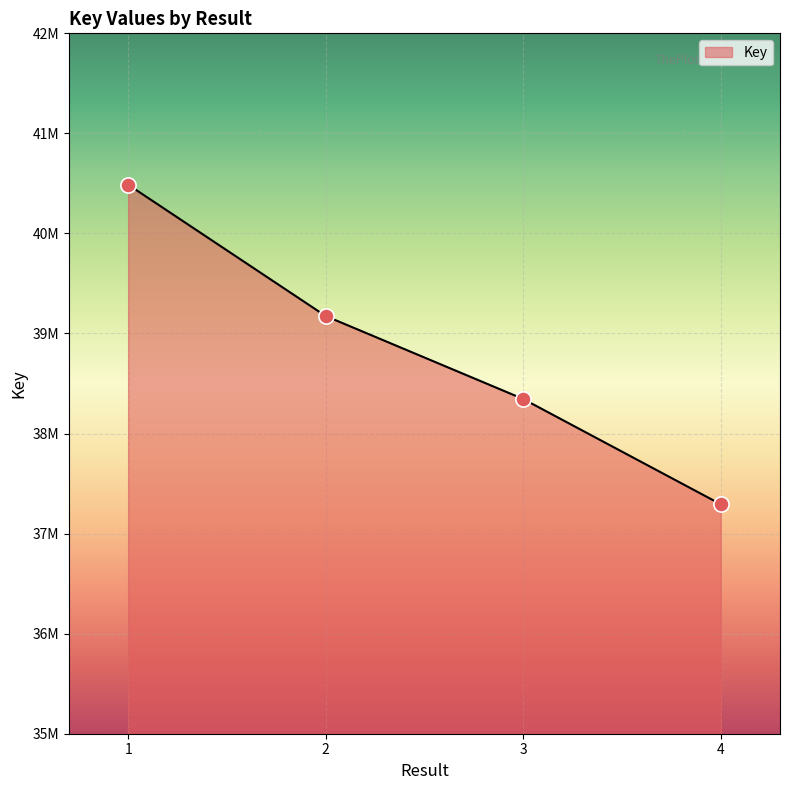

What is the change in value from 1 to 3?

-2142131